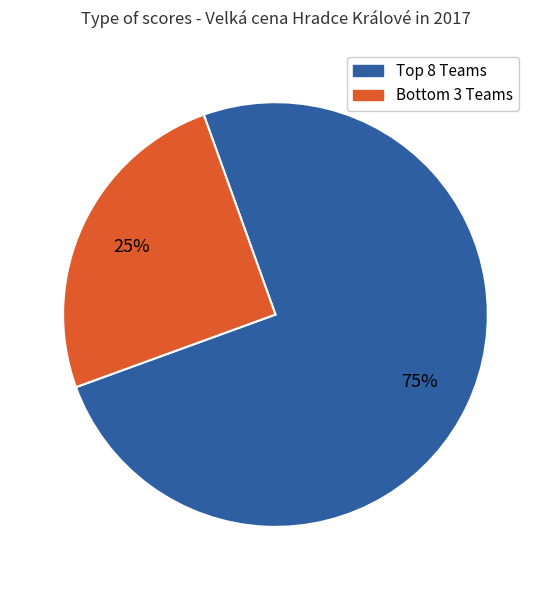

Count the number of slices in the pie.

2